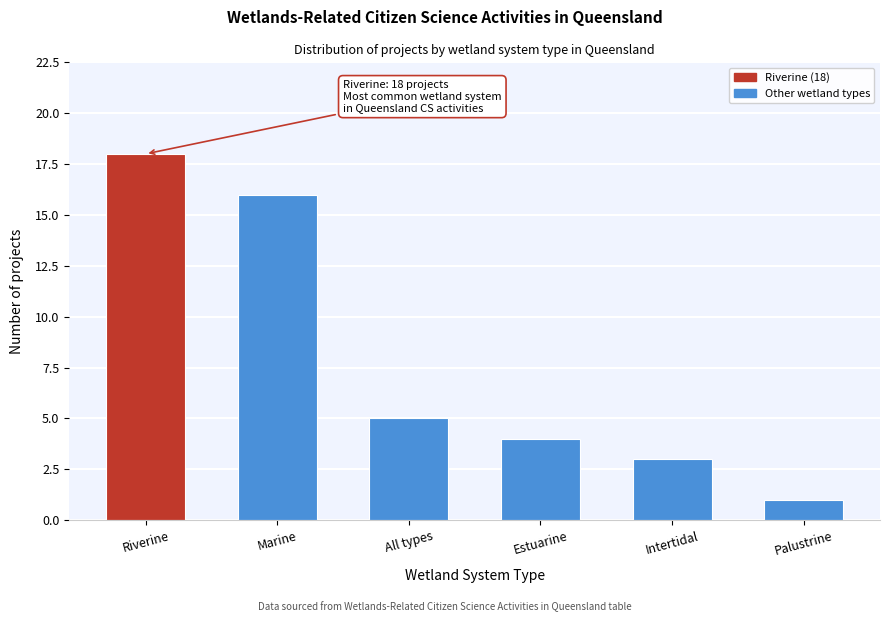

Reading right to left, what are all the values shown in this chart?

Palustrine=1	Intertidal=3	Estuarine=4	All types=5	Marine=16	Riverine=18